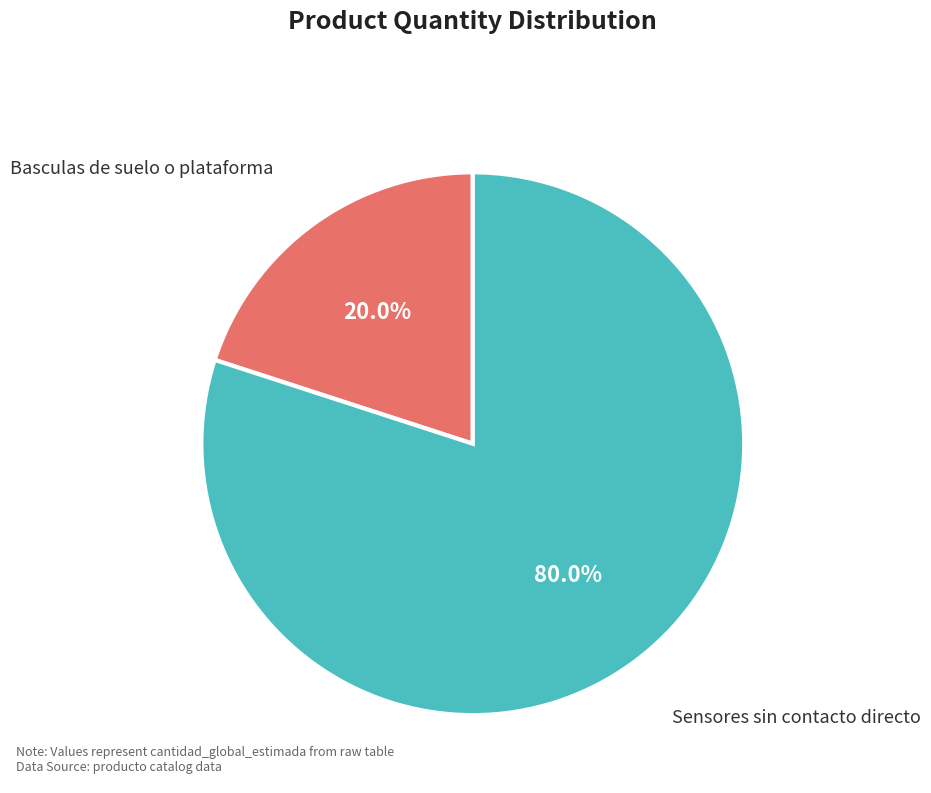

Is the sum of Basculas de suelo o plataforma and Sensores sin contacto directo greater than half?

Yes